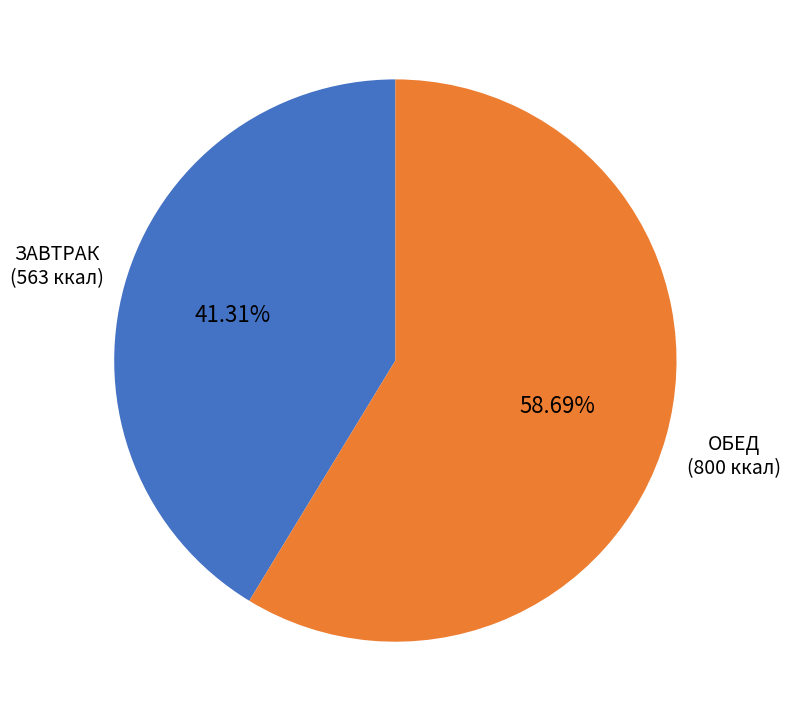

Is there any slice that represents more than half of the pie?

Yes